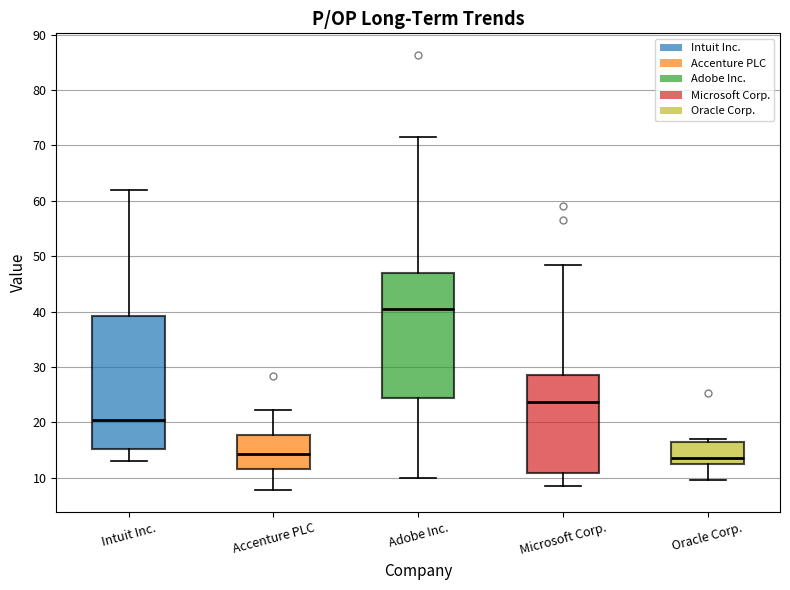

Which box is the tallest, from its lower edge to its upper edge?

Intuit Inc.